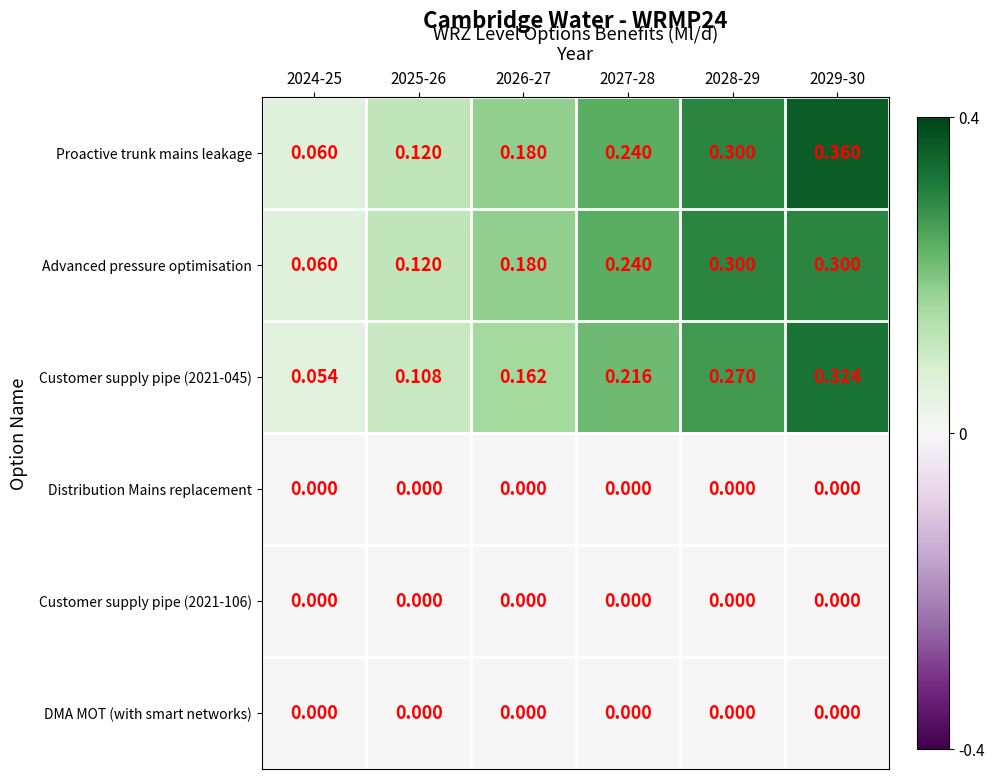

Which series has the widest spread of values?

Proactive trunk mains leakage